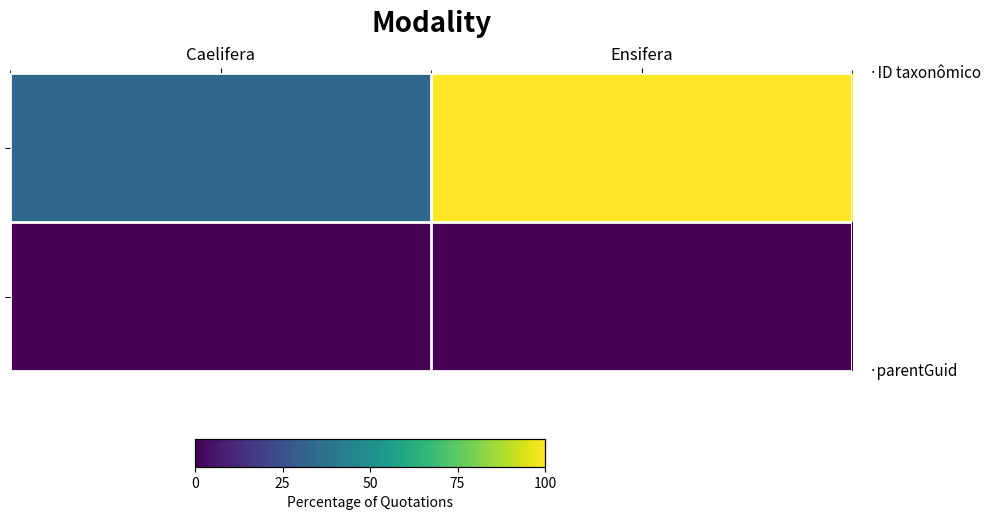

Between Caelifera and Ensifera, which is larger?

Ensifera